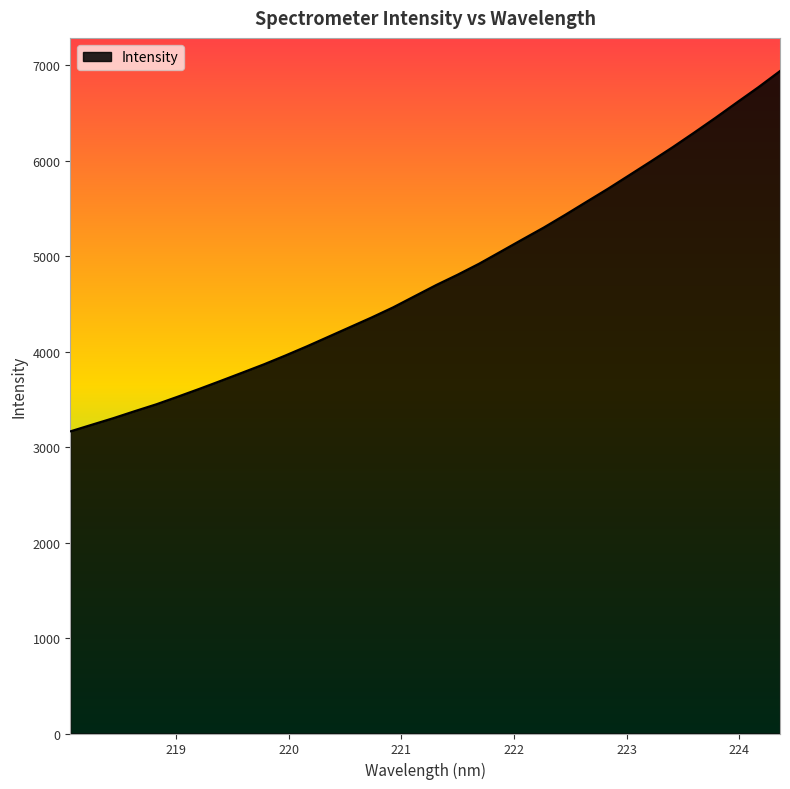

What is the greatest value displayed?

6938.2